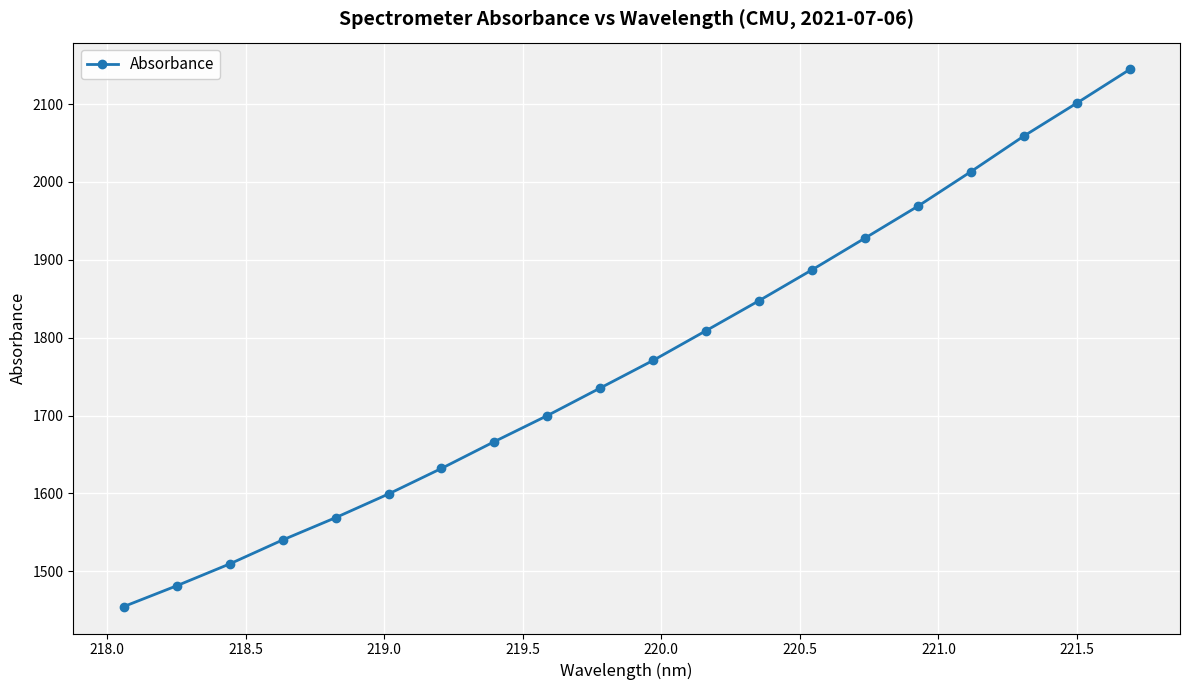

What is the smallest value displayed?

1454.6